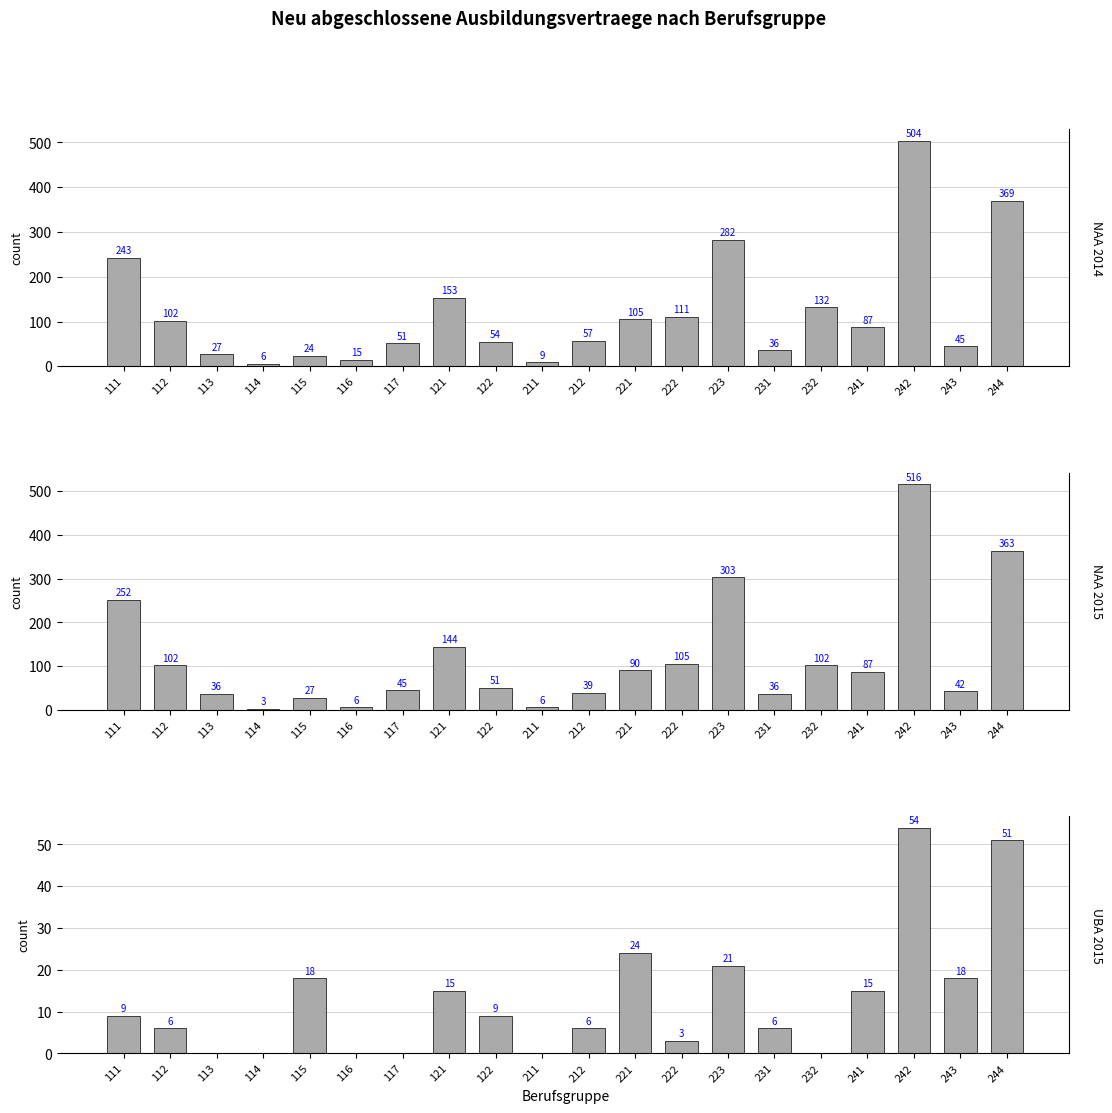

What is the total value across all series at 211?

15